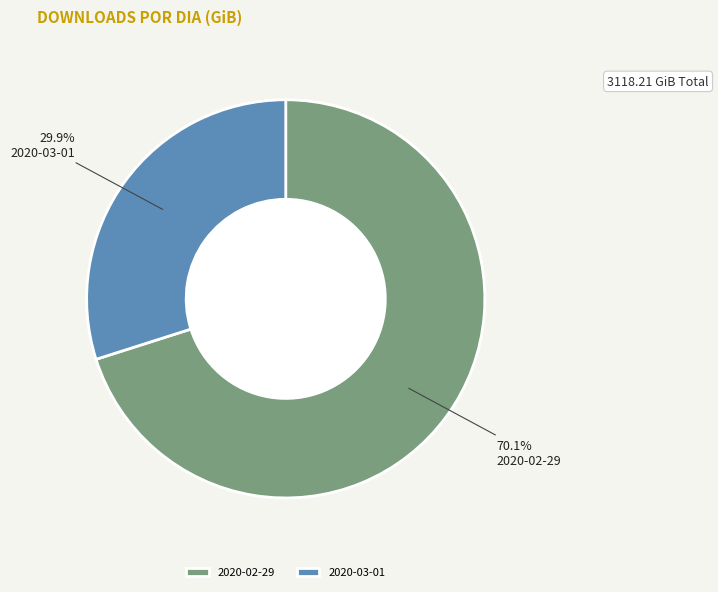

How much of the chart is everything except 2020-03-01?

70.1%